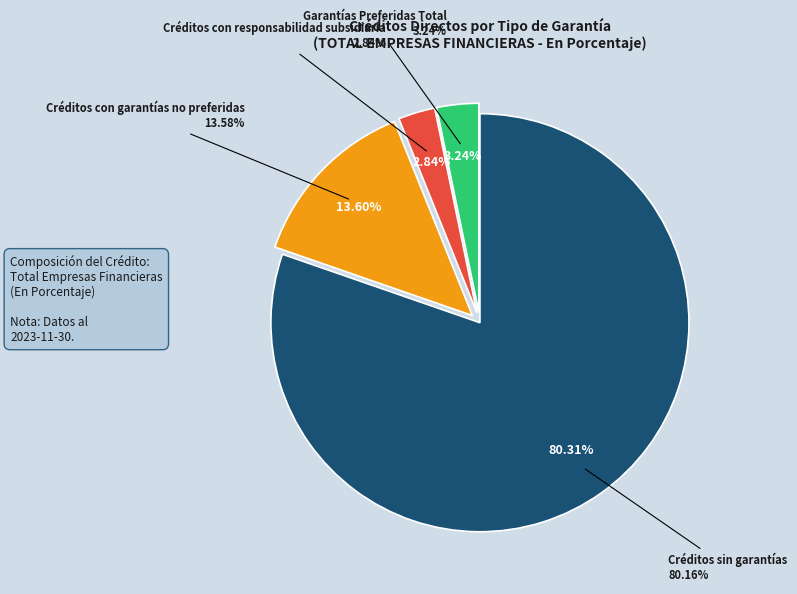

What percentage is the Garantías Preferidas Total slice, to the nearest percent?

3%